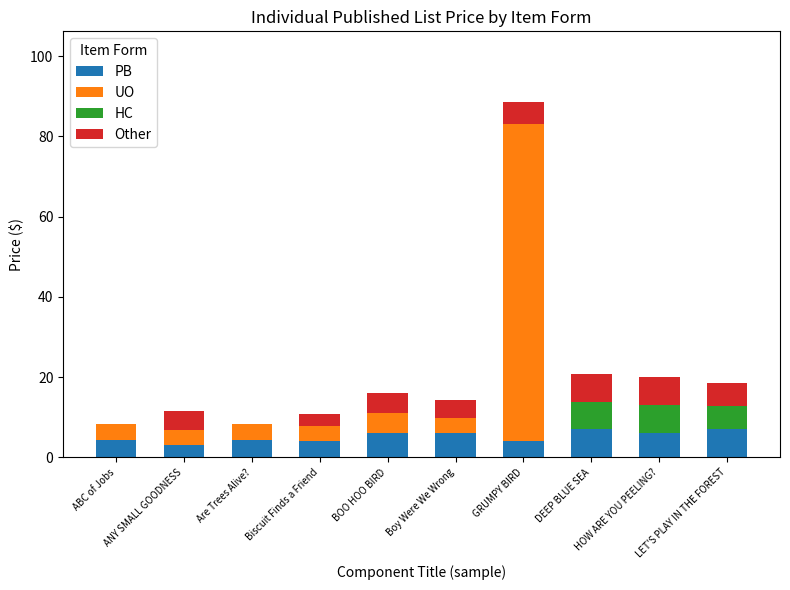

The value of PB at LET'S PLAY IN THE FOREST is 7.0. True or false?

True